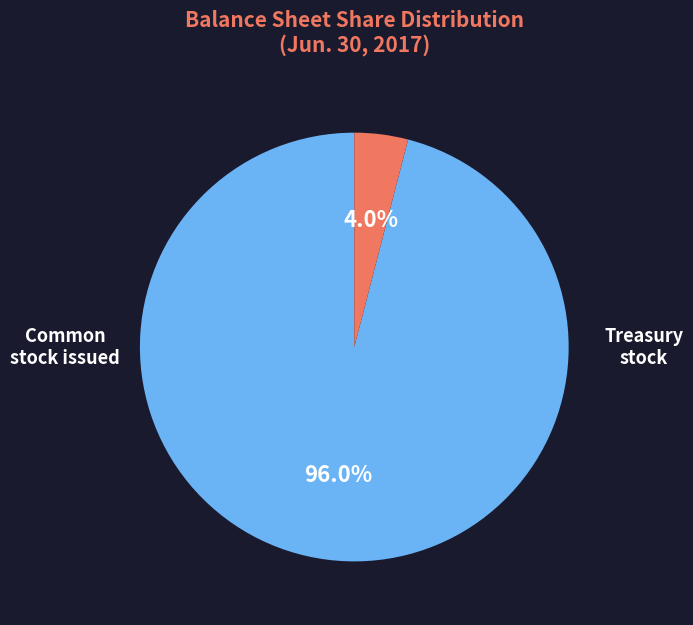

To the nearest percent, what is the difference between the largest and smallest slice percentages?

92%